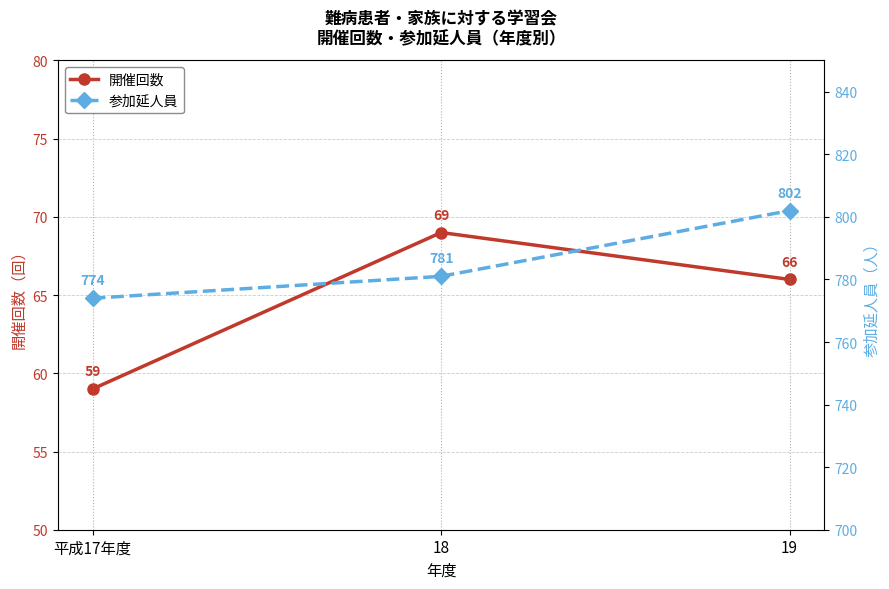

Which category has the lowest value across all series?

平成17年度